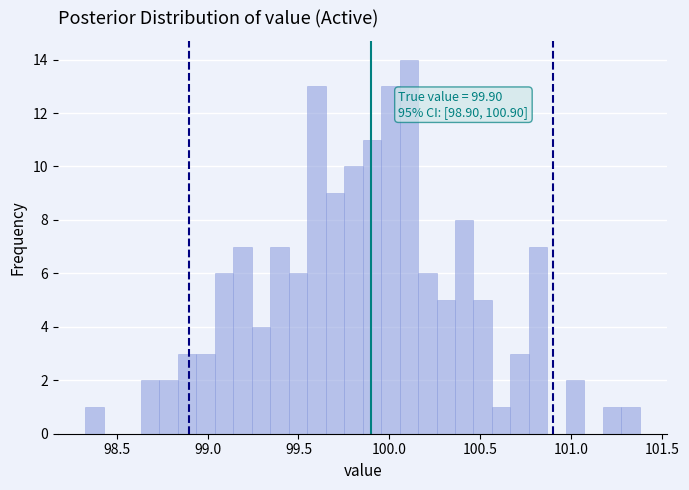

Read against the x-axis, roughly where is the centre of the tallest bar?

100.10